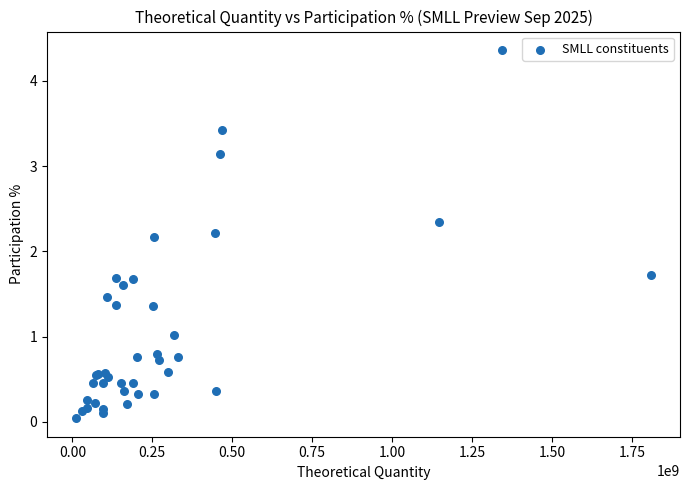

What Y value in the scatter plot is closest to 2?

2.2